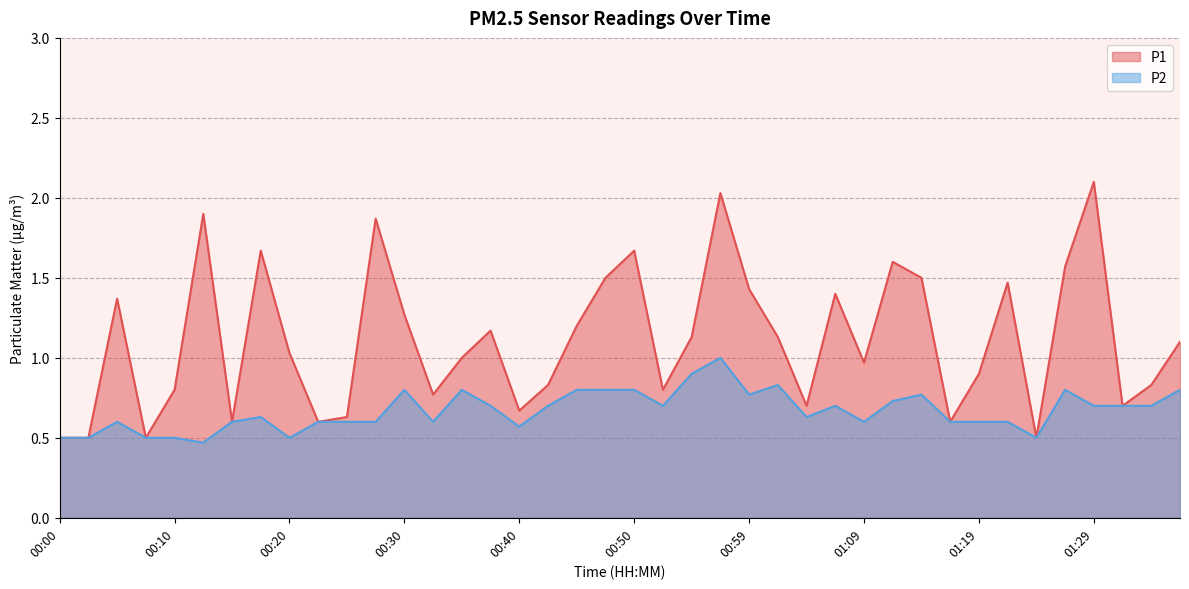

At which label does P1 reach its peak?

01:29